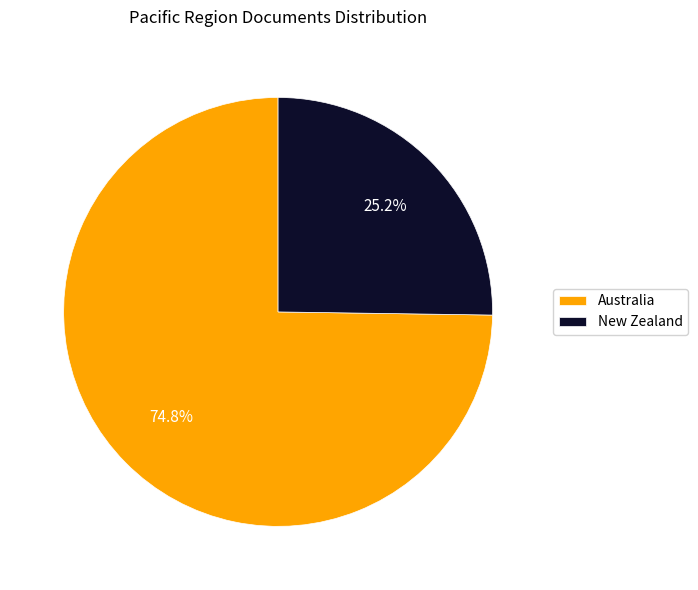

How much of the chart is everything except New Zealand?

74.8%